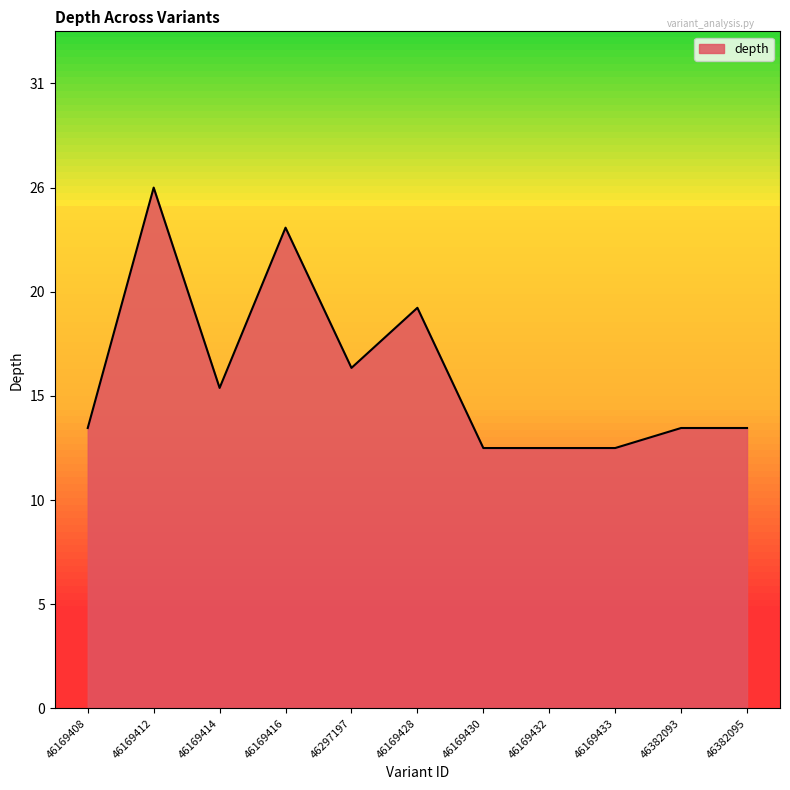

What is the label of the 3rd point from the right?

46169433